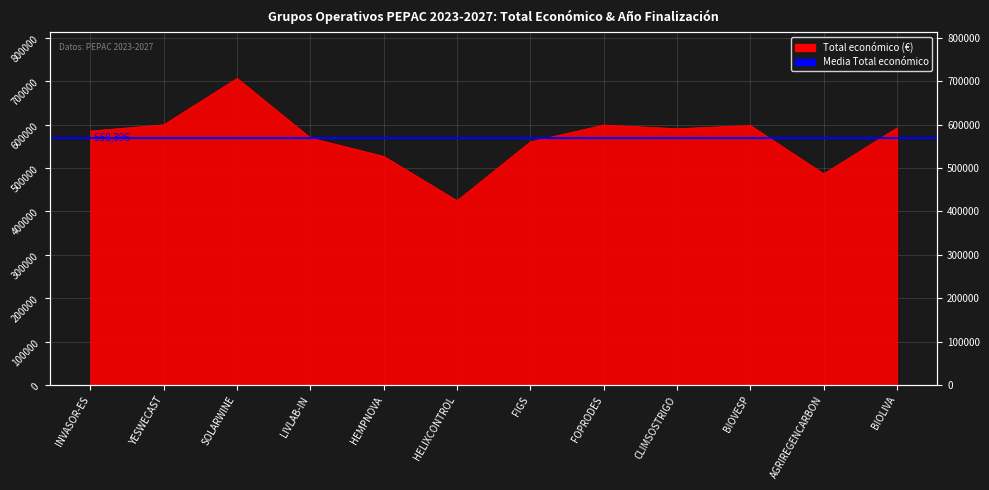

Read the value at INVASOR-ES.

585346